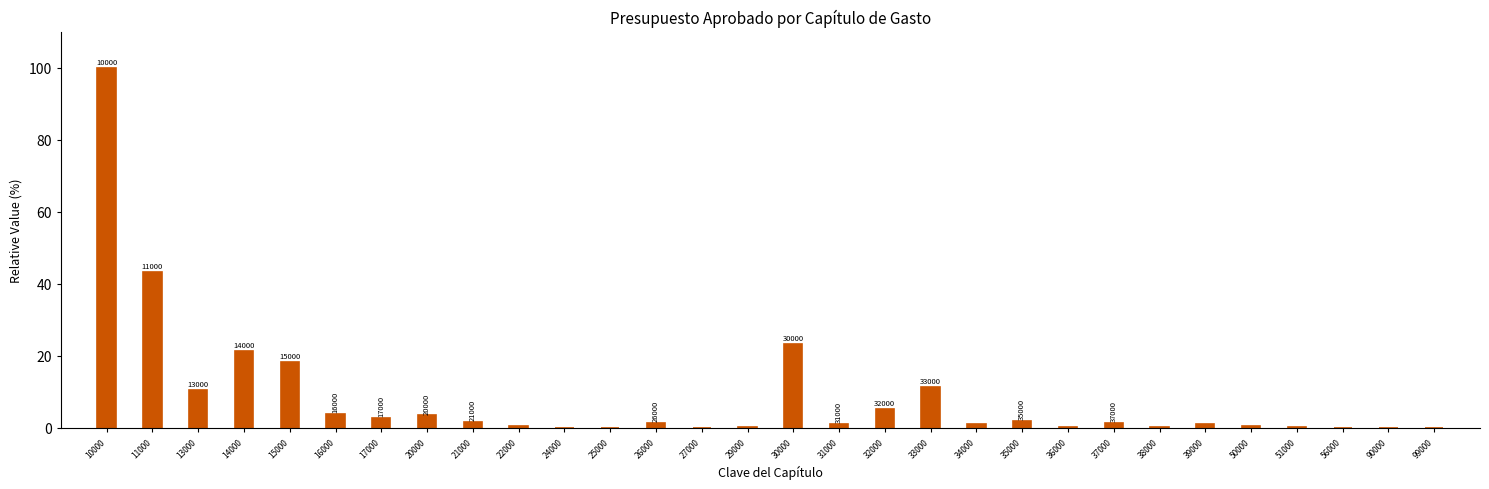

Are the bars horizontal?

No